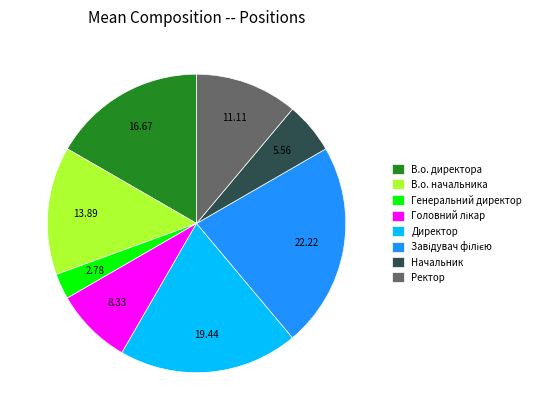

Does any single category account for the majority?

No